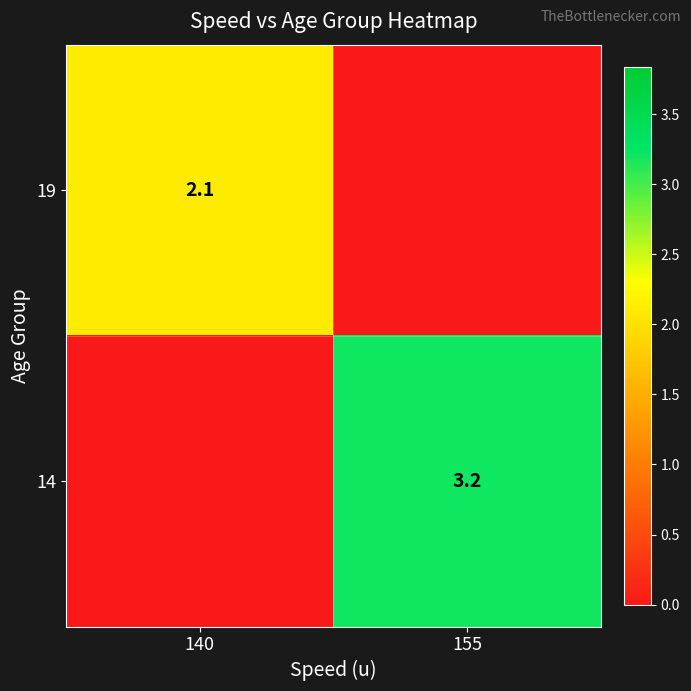

The value of 14 at 155 is 3.2. True or false?

True